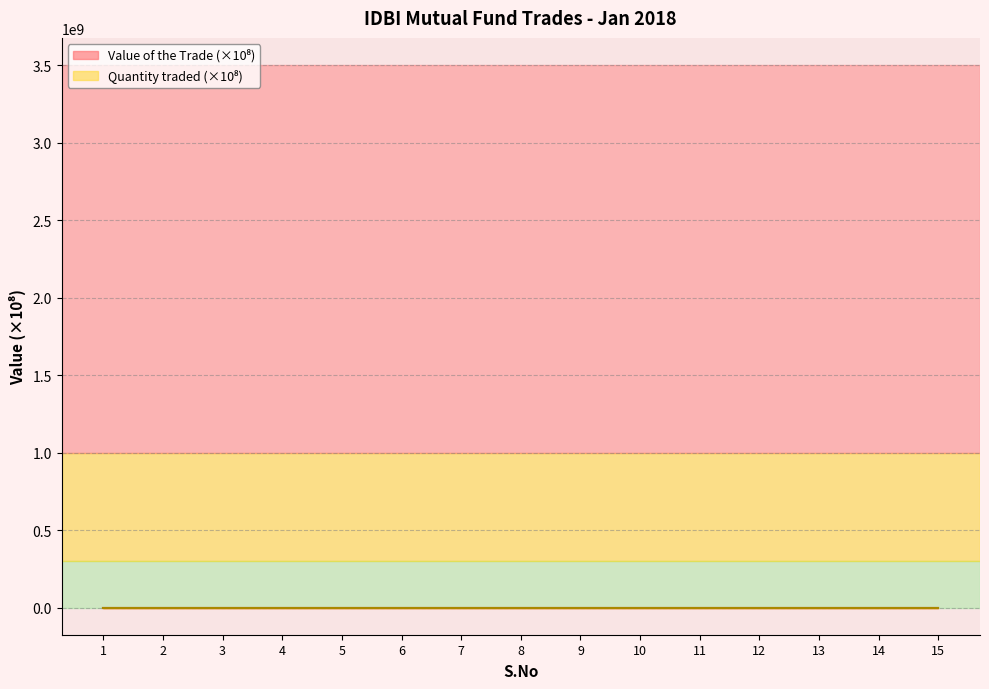

At which category does Quantity traded reach its first local valley?

4